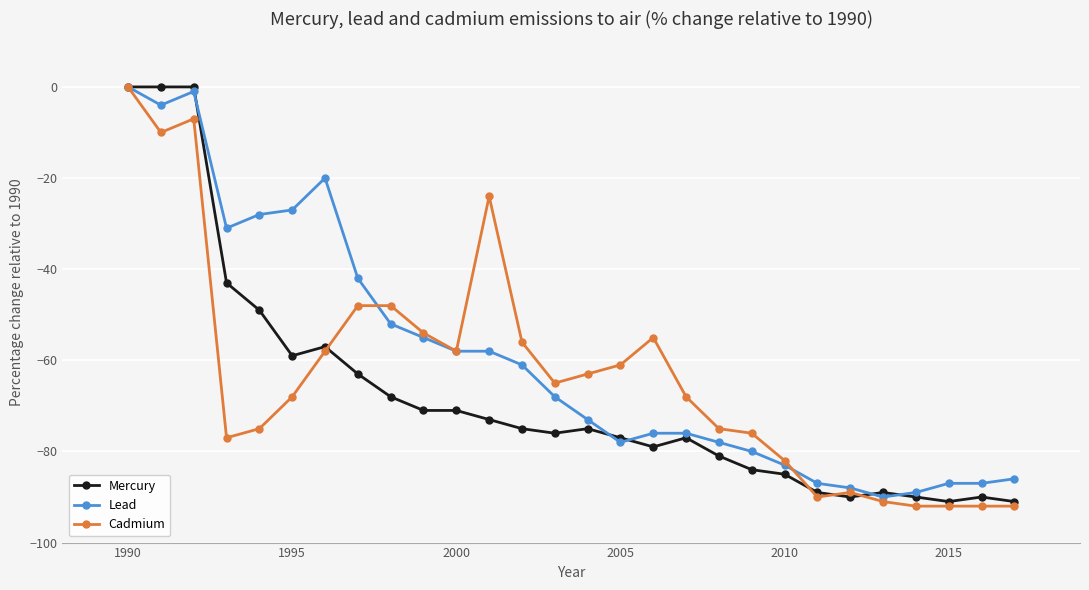

At how many categories does at least one series exceed -36?

8